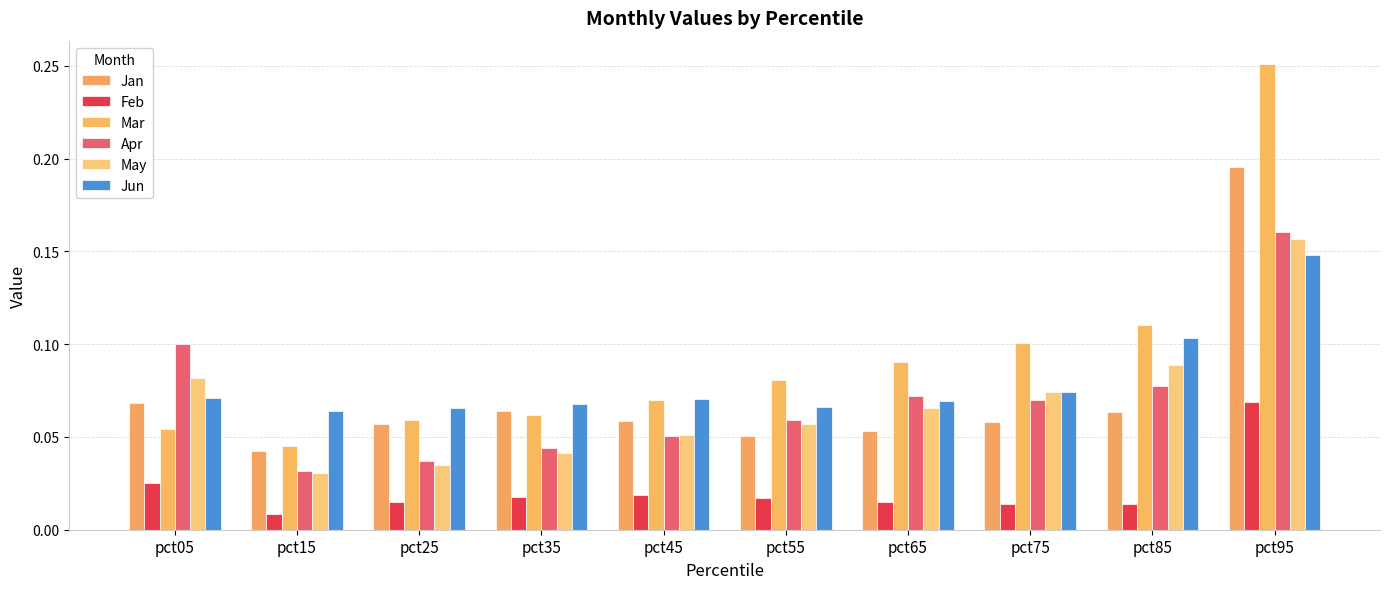

Reading left to right, transcribe all the data shown in this chart.

Jan: pct05=0.1	pct15=0.0	pct25=0.1	pct35=0.1	pct45=0.1	pct55=0.1	pct65=0.1	pct75=0.1	pct85=0.1	pct95=0.2
Feb: pct05=0.0	pct15=0.0	pct25=0.0	pct35=0.0	pct45=0.0	pct55=0.0	pct65=0.0	pct75=0.0	pct85=0.0	pct95=0.1
Mar: pct05=0.1	pct15=0.0	pct25=0.1	pct35=0.1	pct45=0.1	pct55=0.1	pct65=0.1	pct75=0.1	pct85=0.1	pct95=0.3
Apr: pct05=0.1	pct15=0.0	pct25=0.0	pct35=0.0	pct45=0.1	pct55=0.1	pct65=0.1	pct75=0.1	pct85=0.1	pct95=0.2
May: pct05=0.1	pct15=0.0	pct25=0.0	pct35=0.0	pct45=0.1	pct55=0.1	pct65=0.1	pct75=0.1	pct85=0.1	pct95=0.2
Jun: pct05=0.1	pct15=0.1	pct25=0.1	pct35=0.1	pct45=0.1	pct55=0.1	pct65=0.1	pct75=0.1	pct85=0.1	pct95=0.1